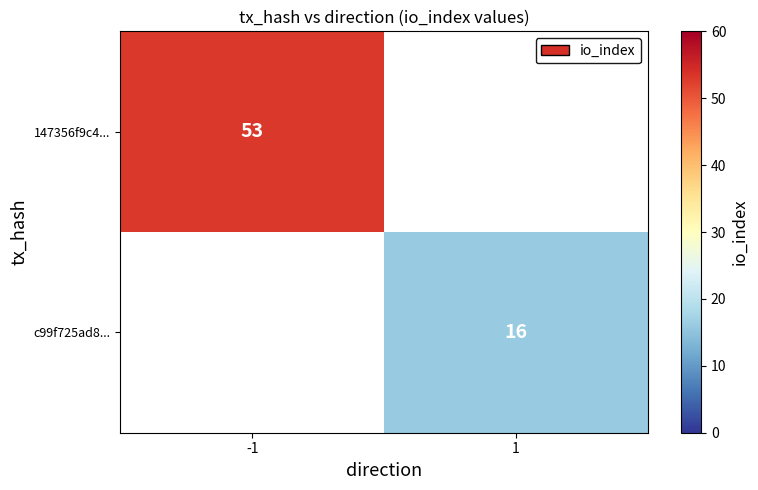

At how many categories does at least one series exceed 39?

1